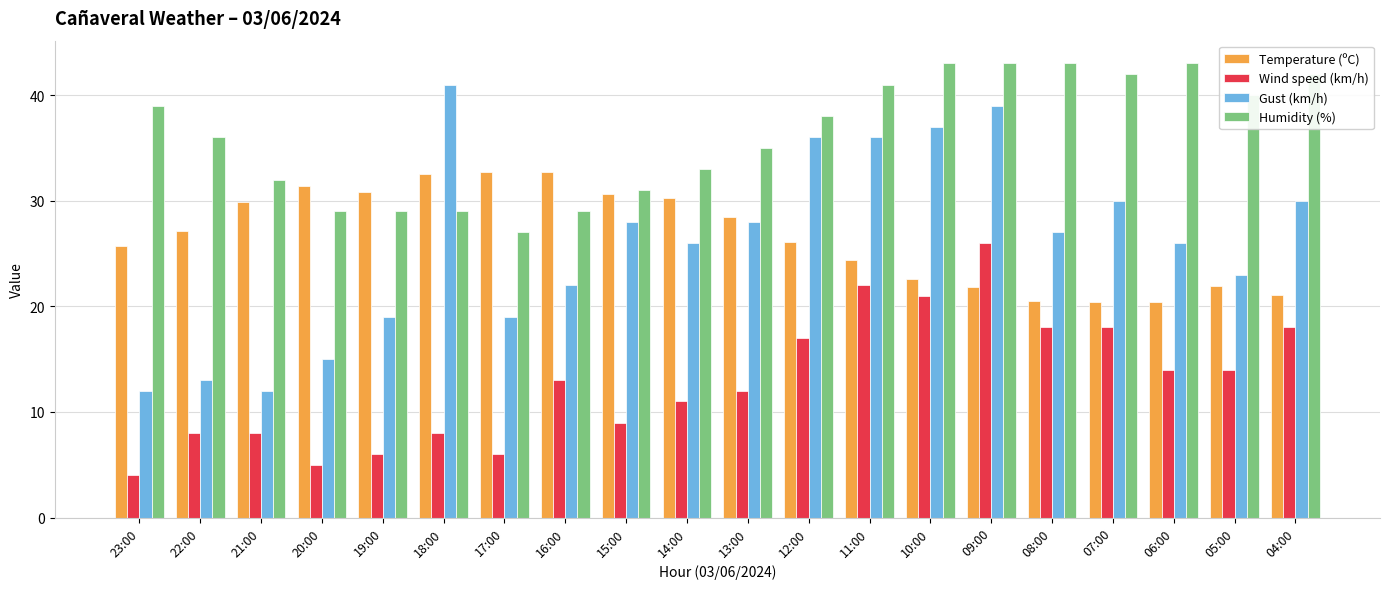

The value of Wind speed (km/h) at 04:00 is 31.0. True or false?

False